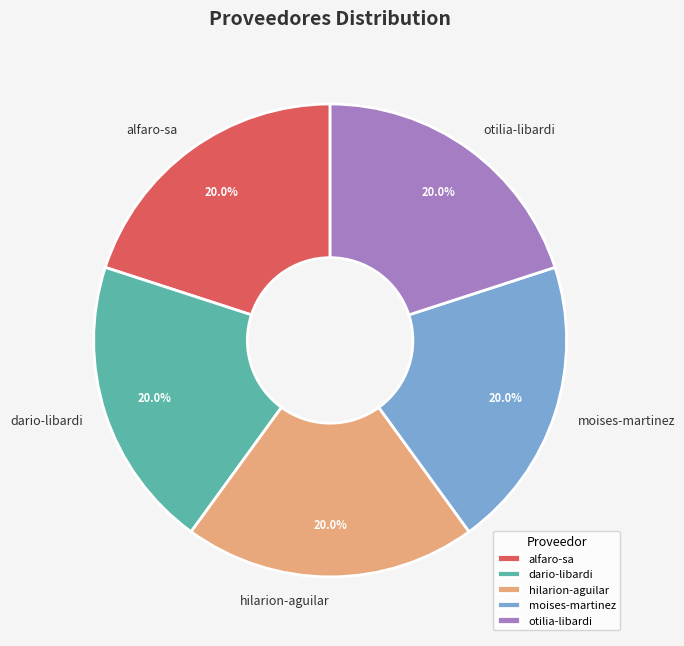

How many segments does this pie chart have?

5